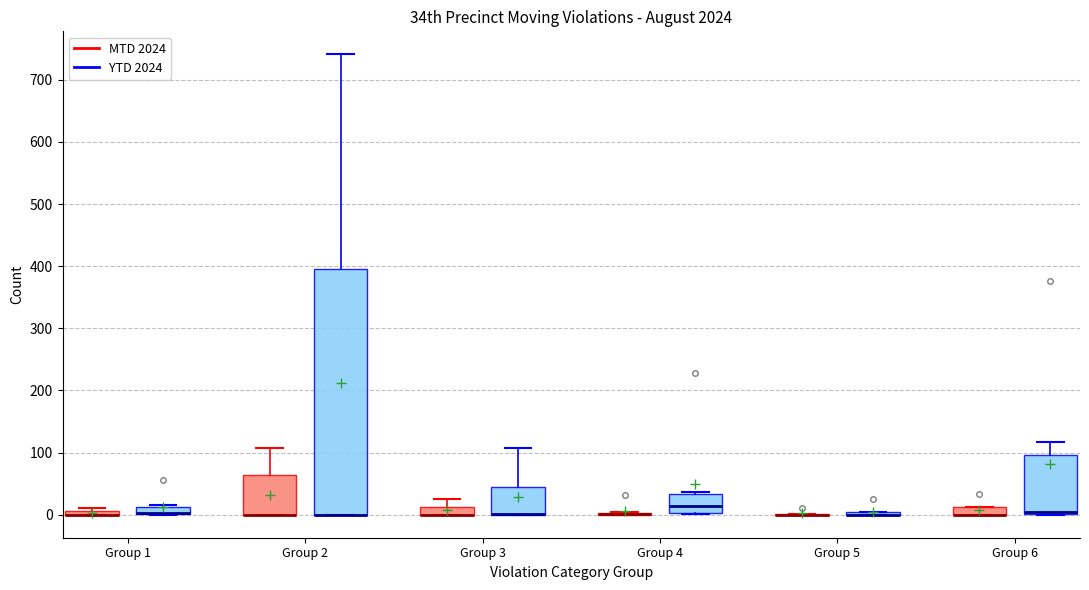

Where is the upper edge of the box for Group 3 (MTD 2024) on the y-axis? The values are not printed on the chart, so give them approximately, as read against the axis.

10